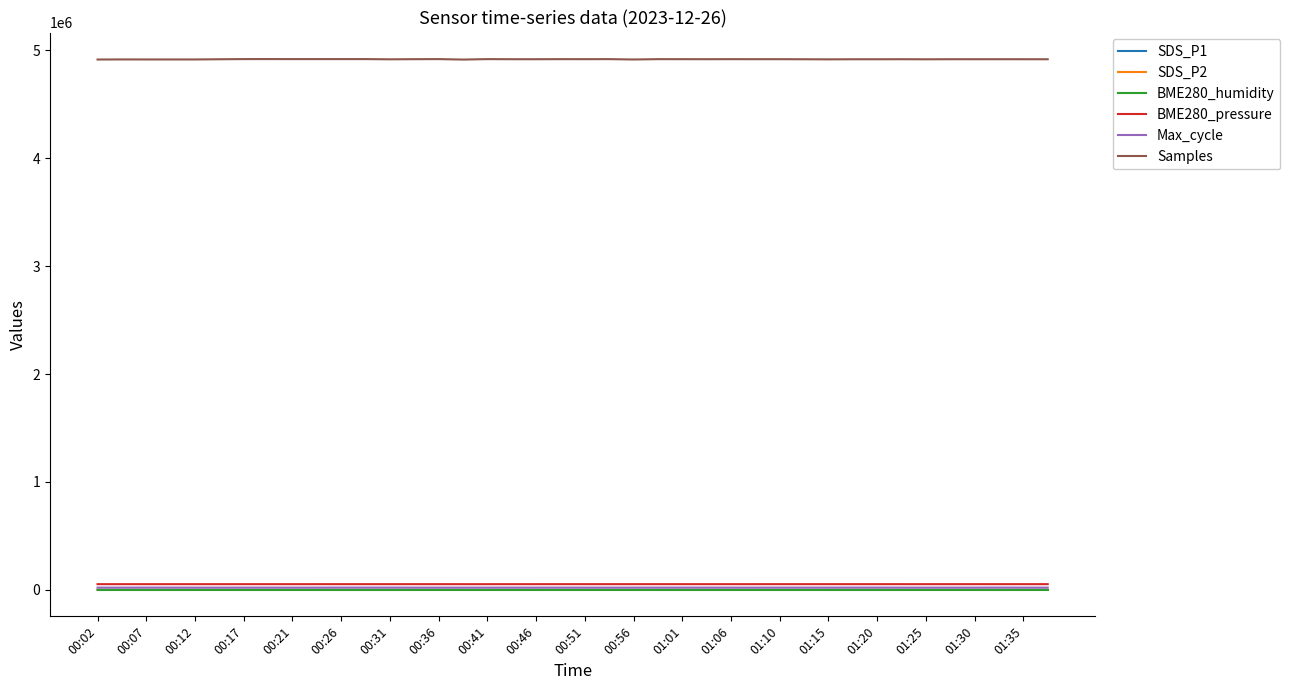

Which series has the largest total across all categories?

Samples